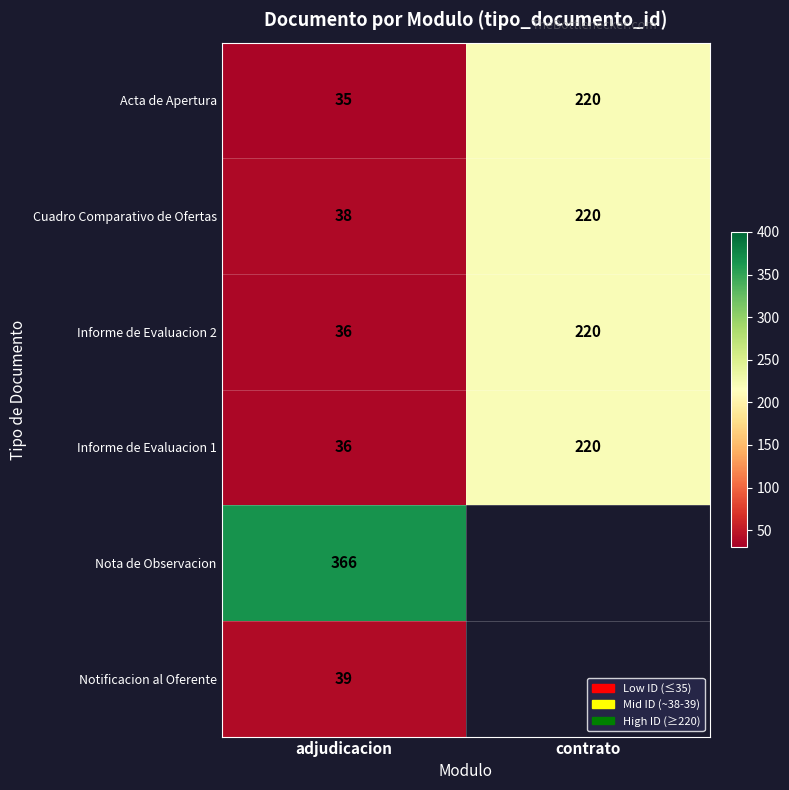

Is it true that Cuadro Comparativo de Ofertas equals 54.2 at contrato?

False